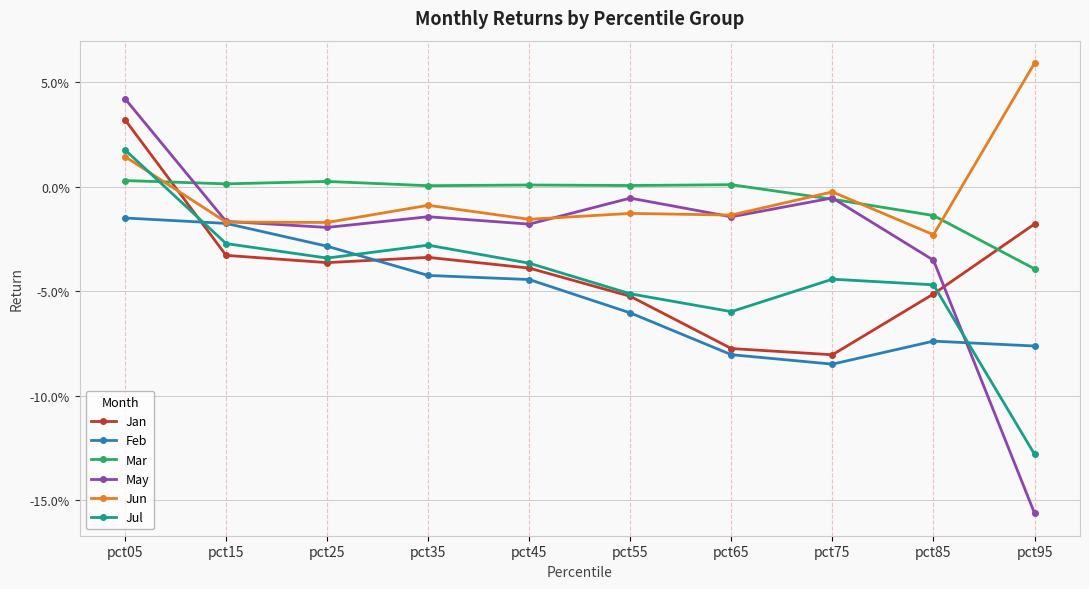

Reading left to right, what are all the values shown in this chart?

Jan: 0.0	-0.0	-0.0	-0.0	-0.0	-0.1	-0.1	-0.1	-0.1	-0.0
Feb: -0.0	-0.0	-0.0	-0.0	-0.0	-0.1	-0.1	-0.1	-0.1	-0.1
Mar: 0.0	0.0	0.0	0.0	0.0	0.0	0.0	-0.0	-0.0	-0.0
May: 0.0	-0.0	-0.0	-0.0	-0.0	-0.0	-0.0	-0.0	-0.0	-0.2
Jun: 0.0	-0.0	-0.0	-0.0	-0.0	-0.0	-0.0	-0.0	-0.0	0.1
Jul: 0.0	-0.0	-0.0	-0.0	-0.0	-0.1	-0.1	-0.0	-0.0	-0.1